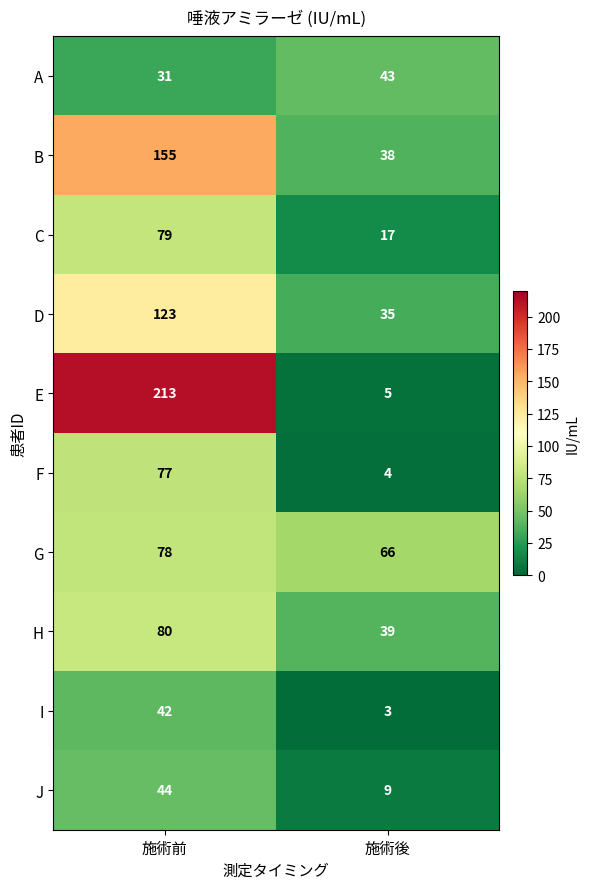

What is the approximate value of G at 施術前, to the nearest 5?

80